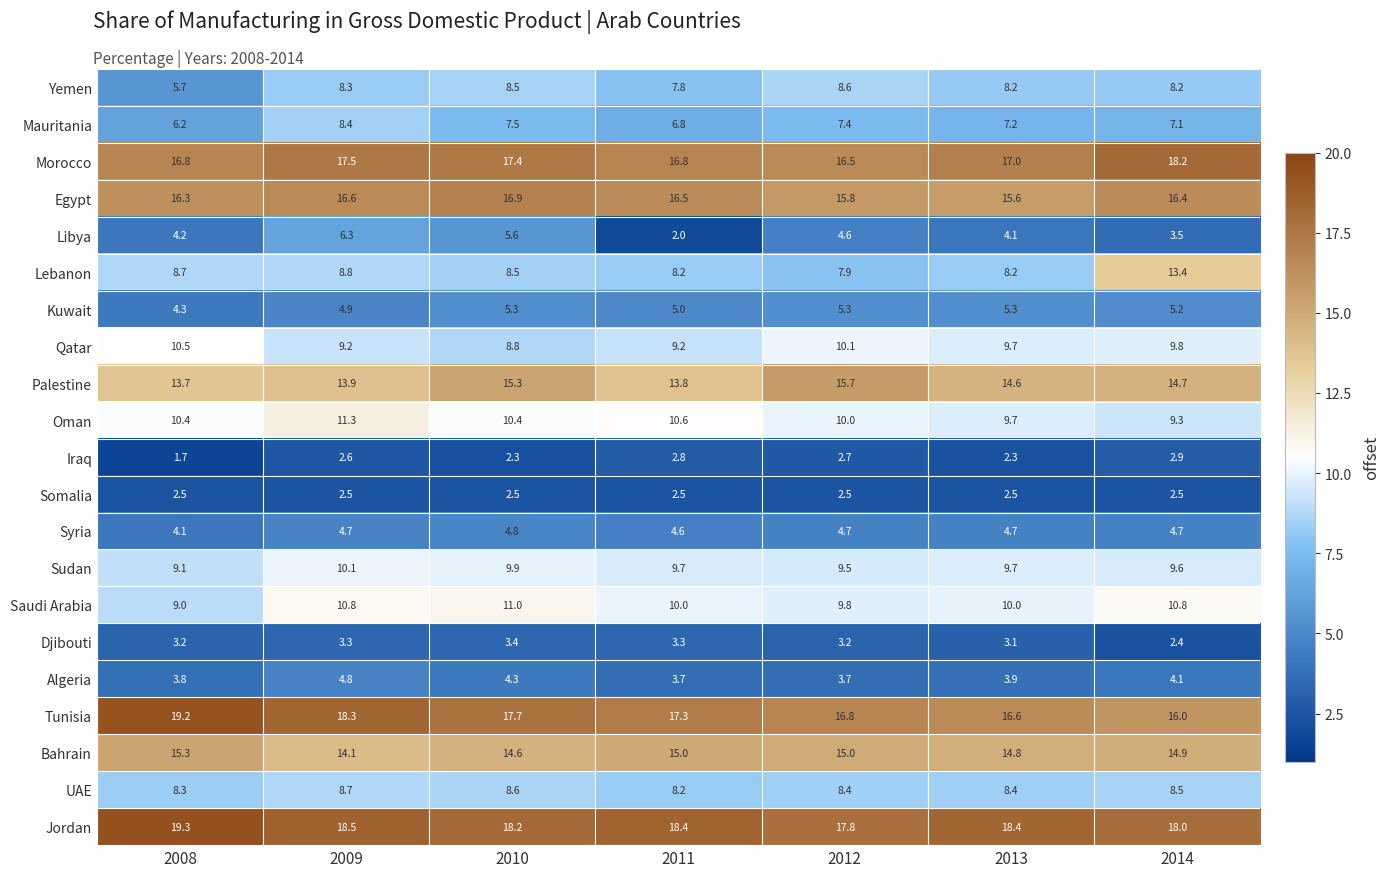

Between 2013 and 2014, which series saw the biggest shift?

Lebanon